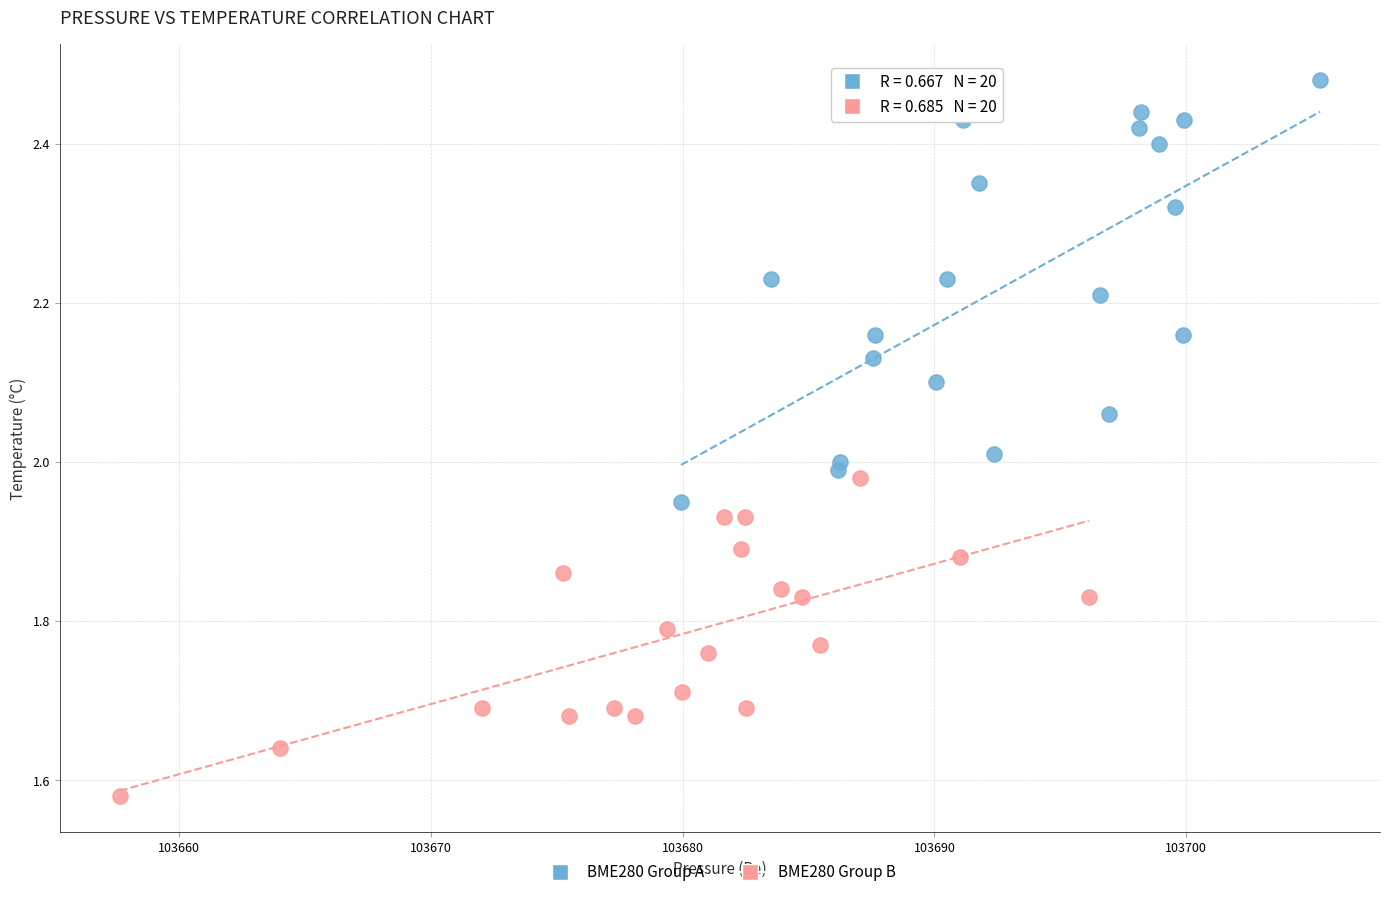

Which series has the largest Y range (max minus min)?

BME280 Group A